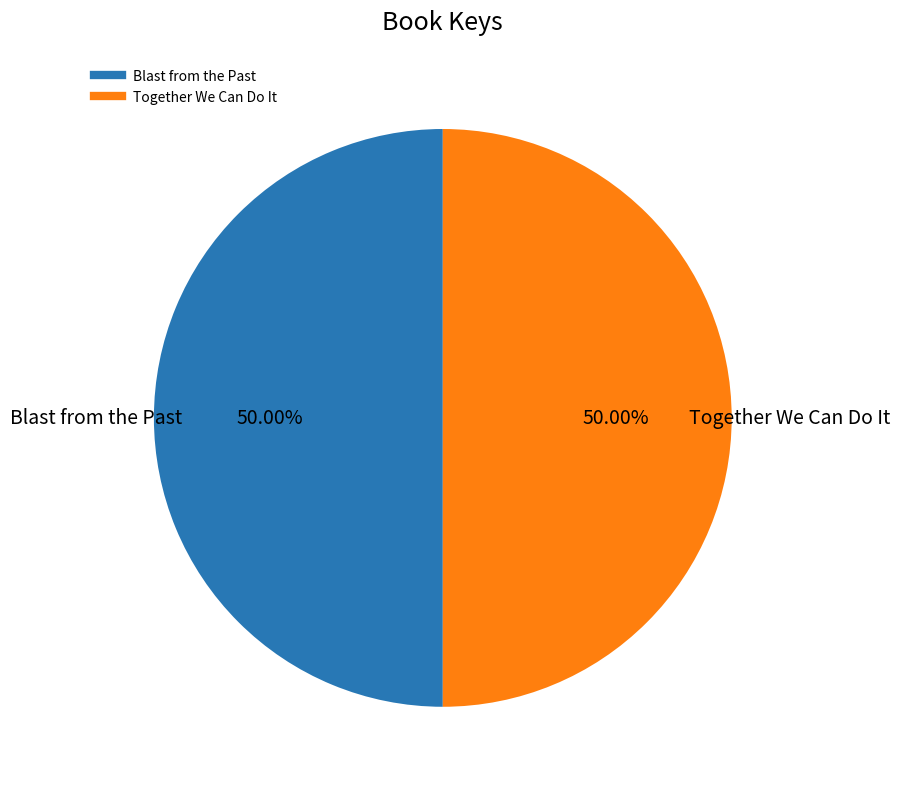

Approximately how many times larger is the value at Blast from the Past compared to Together We Can Do It?

1.0